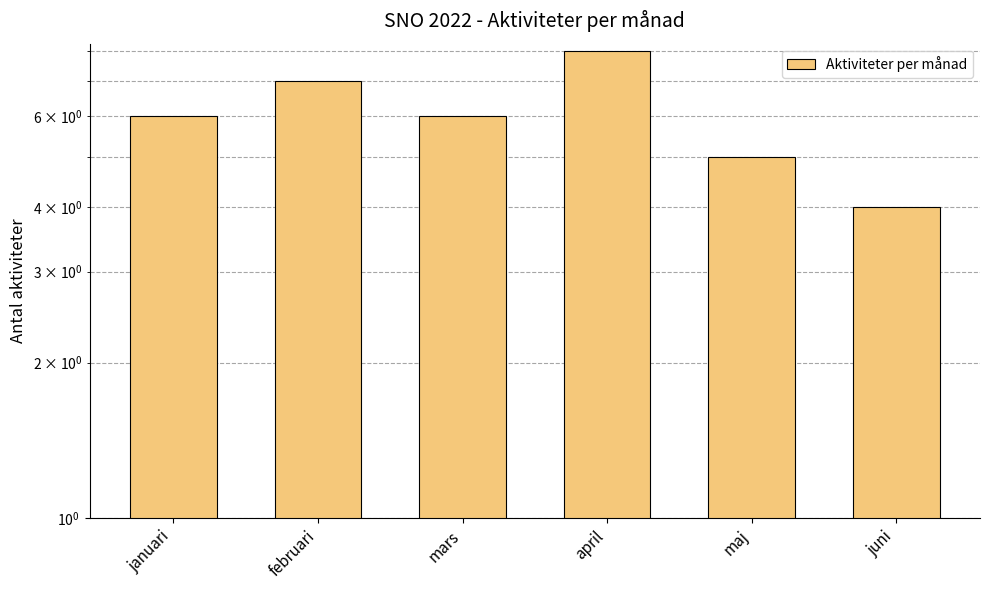

What is the minimum value shown in the chart?

4